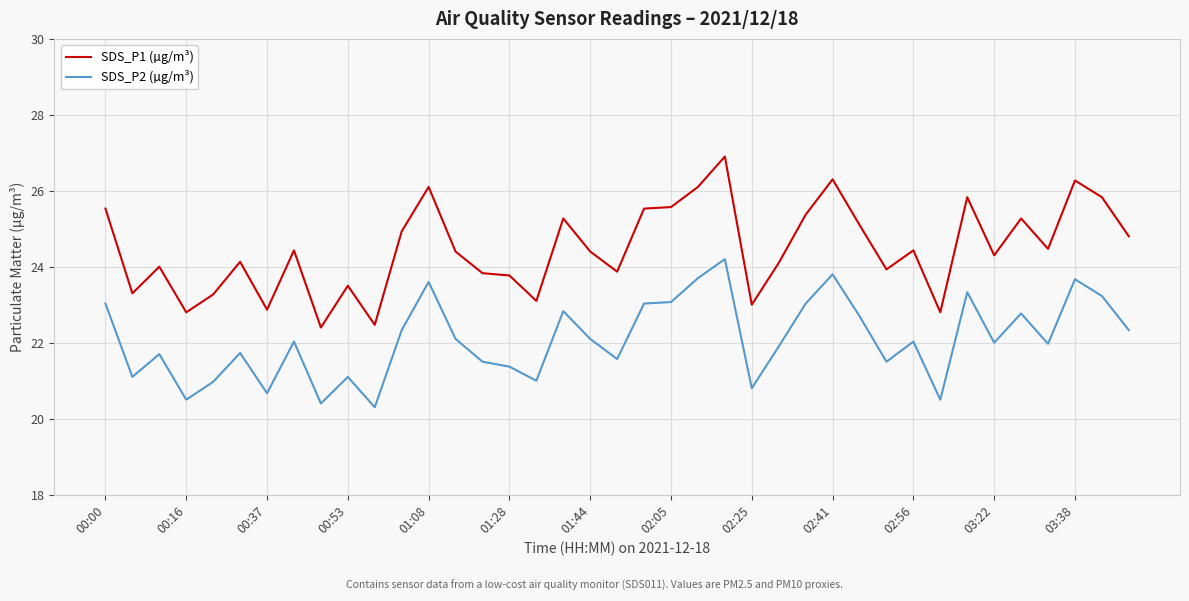

True or false: SDS_P1 (µg/m³) and SDS_P2 (µg/m³) cross at least once.

False